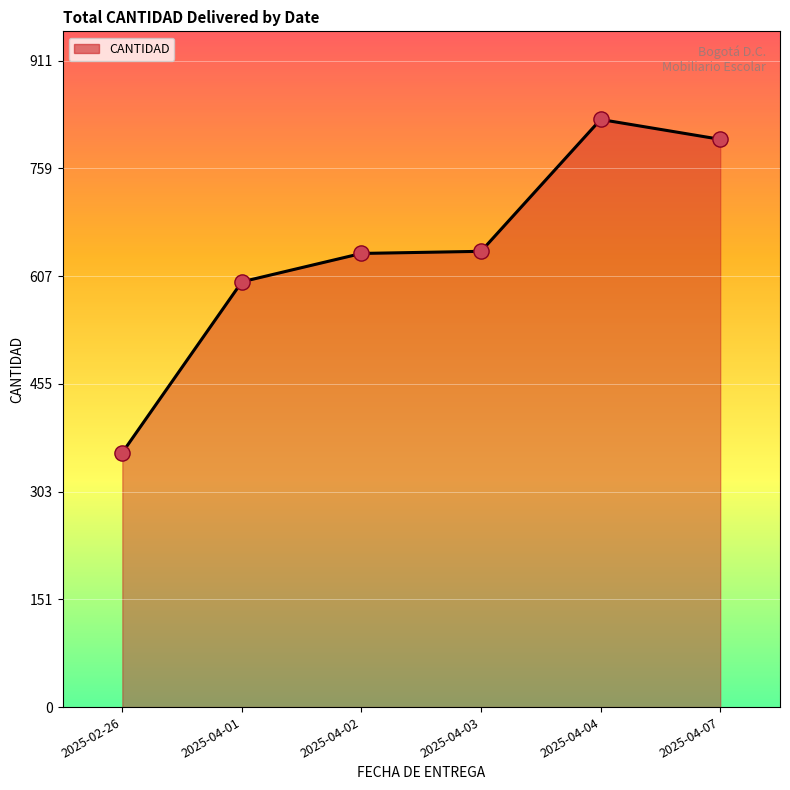

Between 2025-04-02 and 2025-04-04, which is larger?

2025-04-04